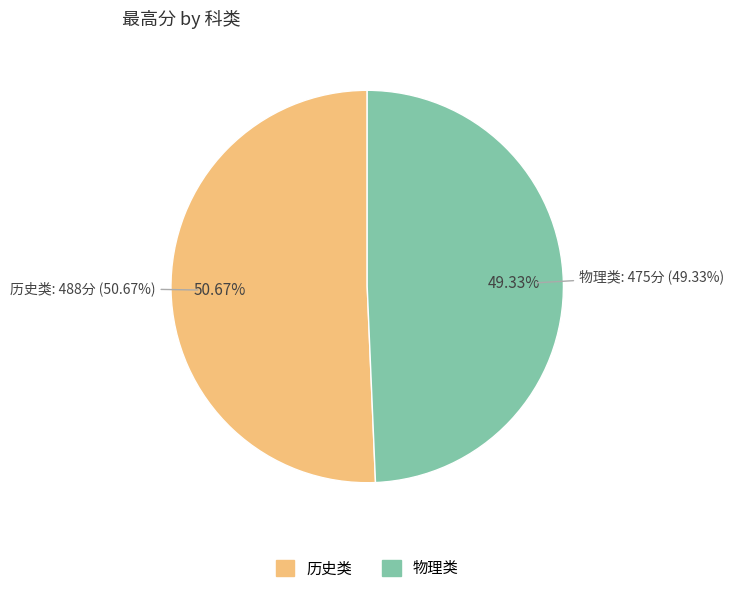

What is the change in value from 历史类 to 物理类?

-13